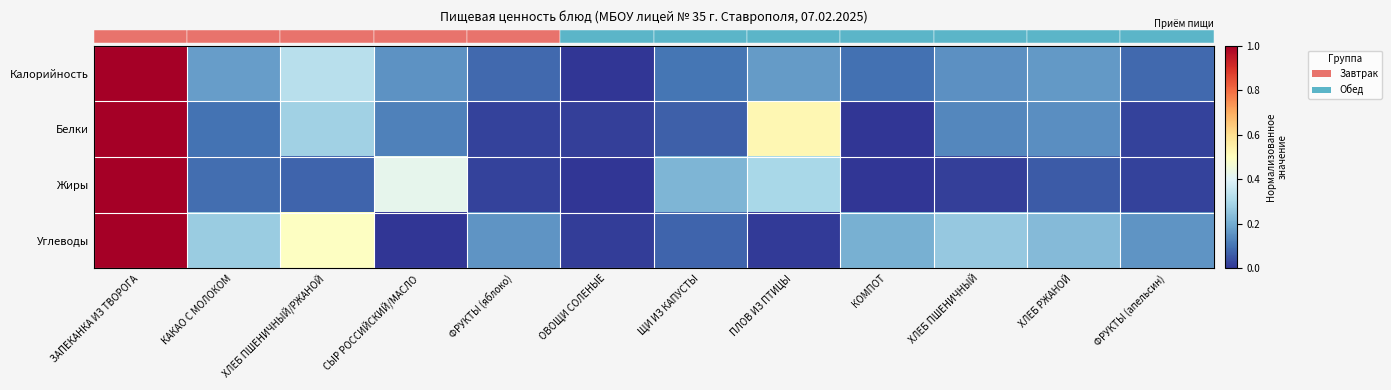

Which label corresponds to the smallest value in the chart?

ОВОЩИ СОЛЕНЫЕ